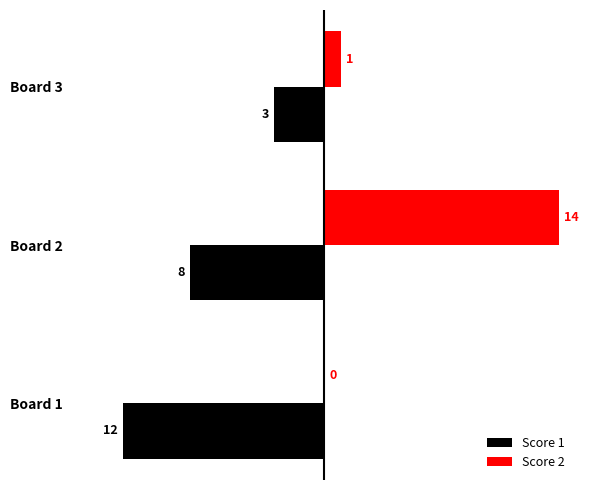

What is the highest value of the Score 1 series?

-3